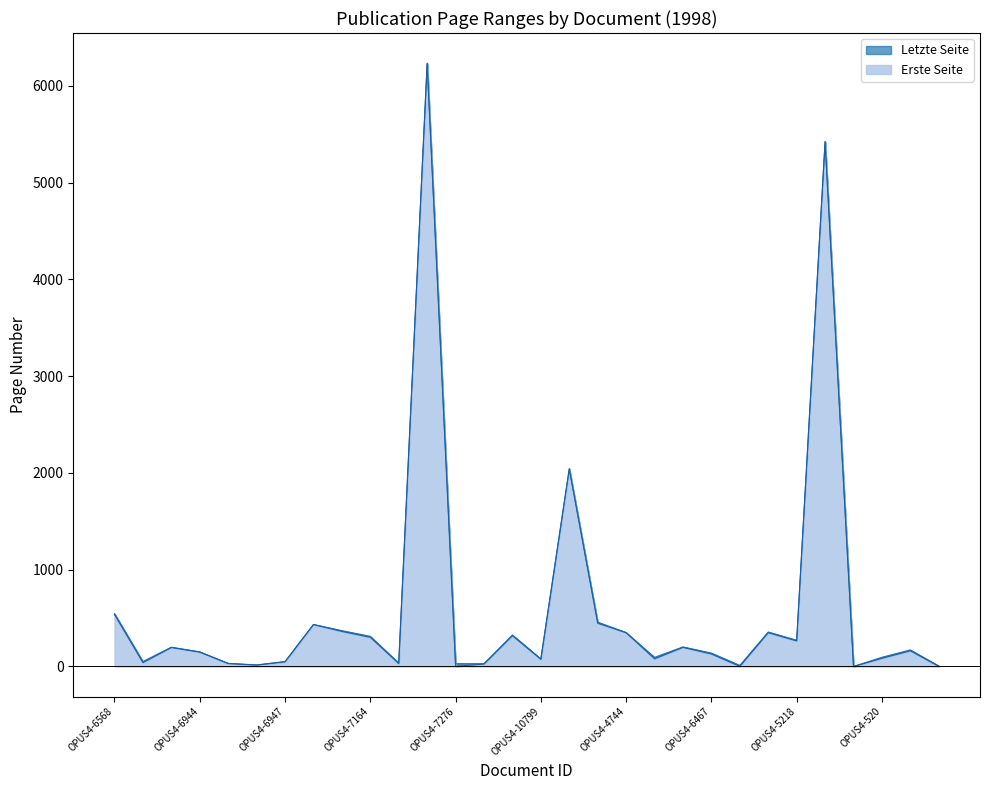

Reading left to right, what are all the values shown in this chart?

Erste Seite: 538	40	196	148	30	14	48	433	362	301	30	6229	1	25	318	74	2040	447	349	79	197	129	1	349	264	5421	0	84	162	1
Letzte Seite: 546	51	199	151	32	16	51	434	370	311	35	6234	29	29	325	77	2044	458	350	94	202	138	11	356	271	5425	0	95	171	5